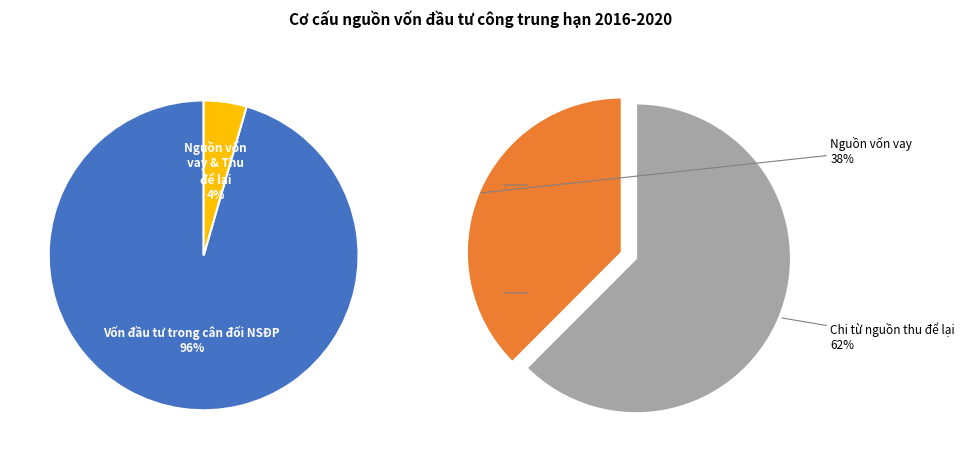

What is the change in value from Vốn đầu tư trong cân đối NSĐP to Chi từ nguồn thu để lại?

-5472148